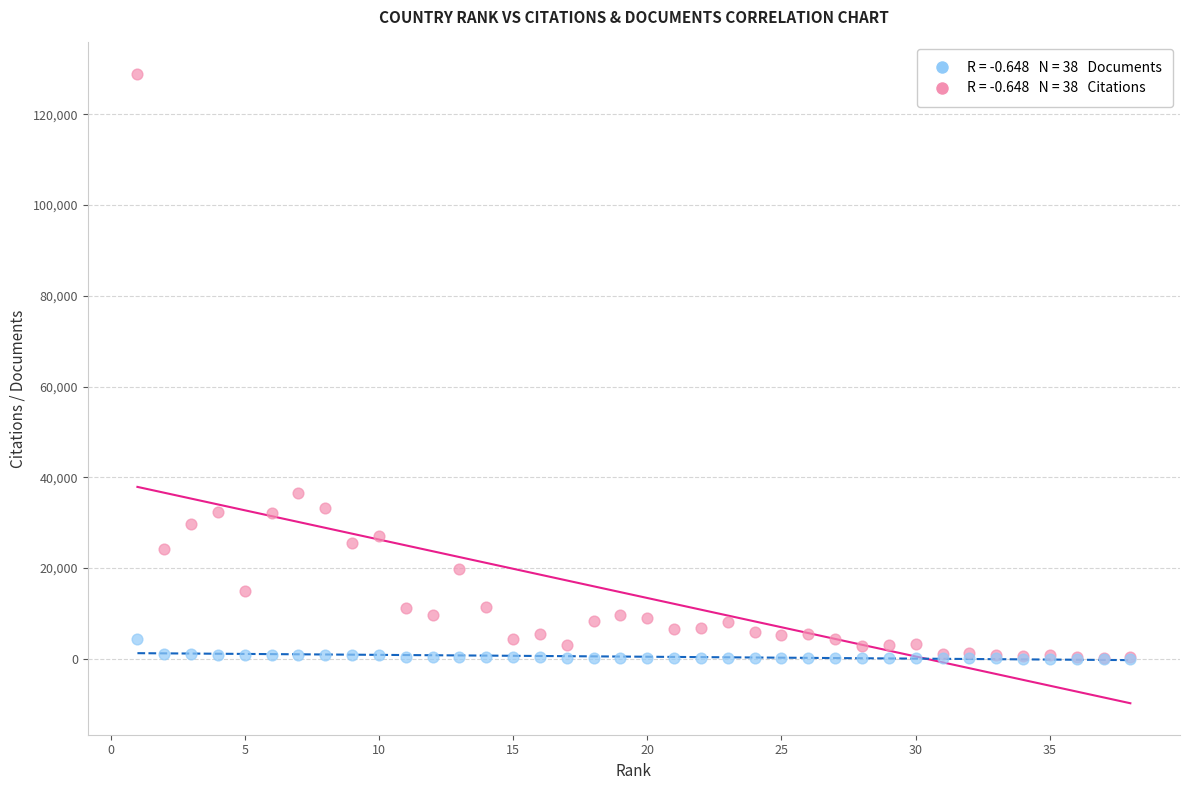

Across all series, what Y value is closest to 64471?

36503